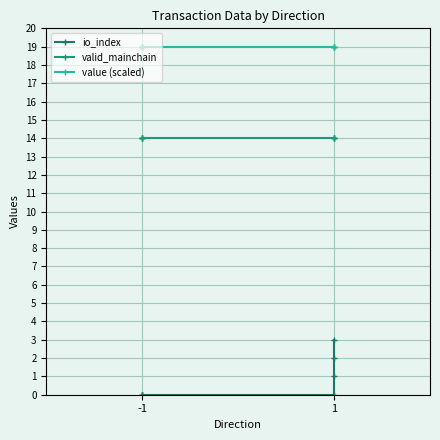

How many data points in io_index are above 0?

3